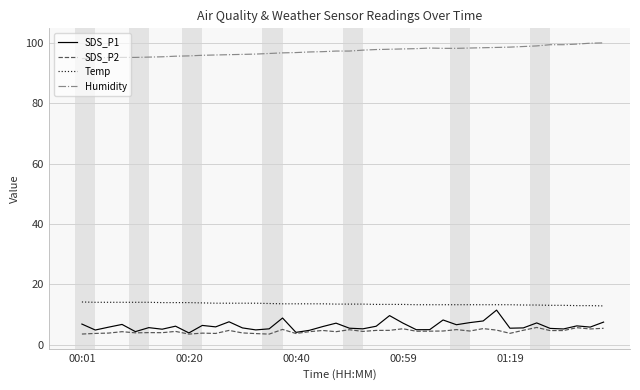

What is the maximum value shown in the chart?

99.9